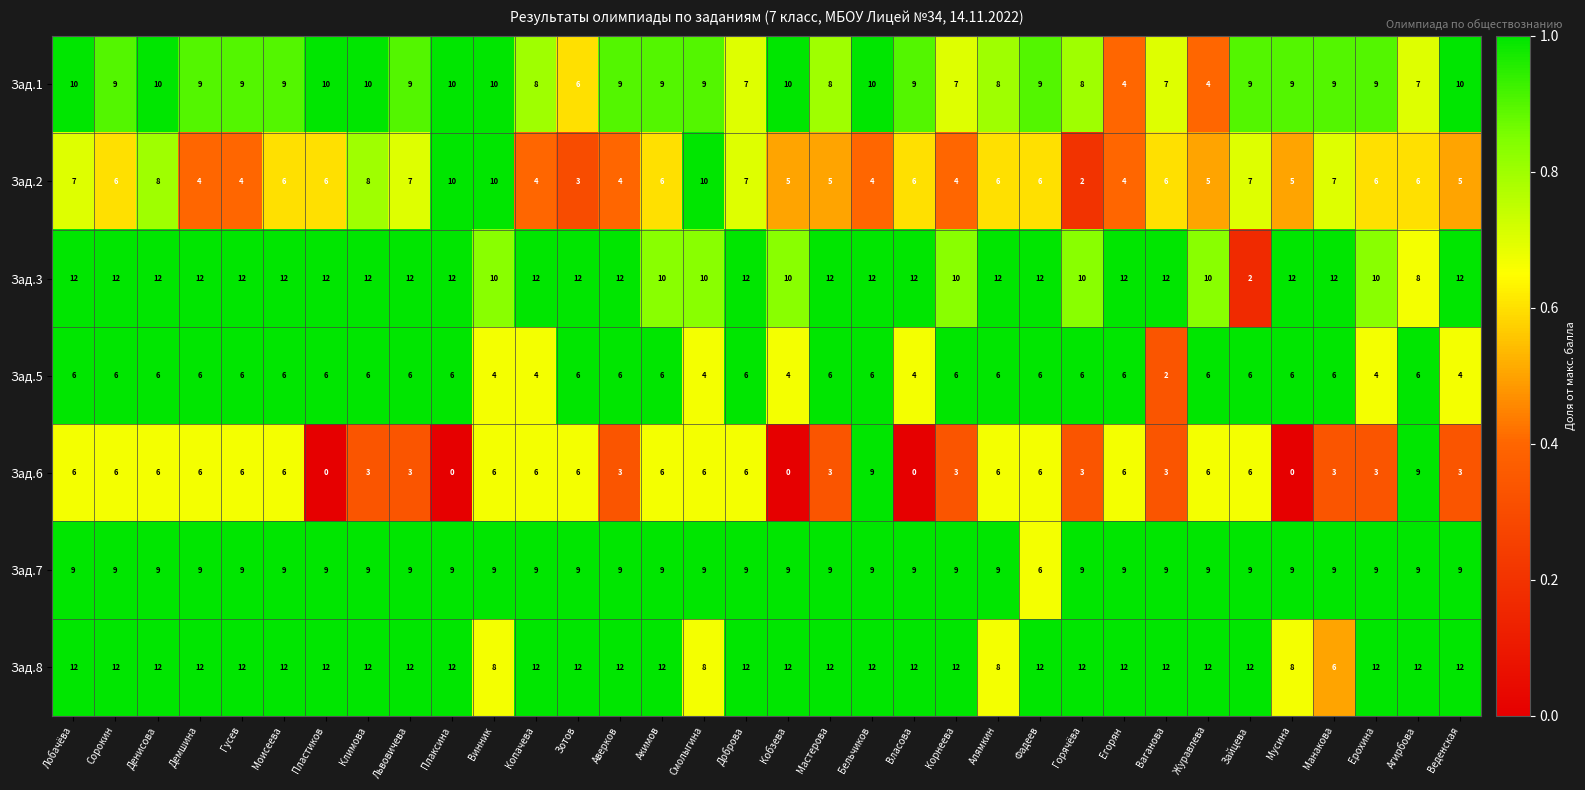

At which category is the sum across all series the highest?

Денисова